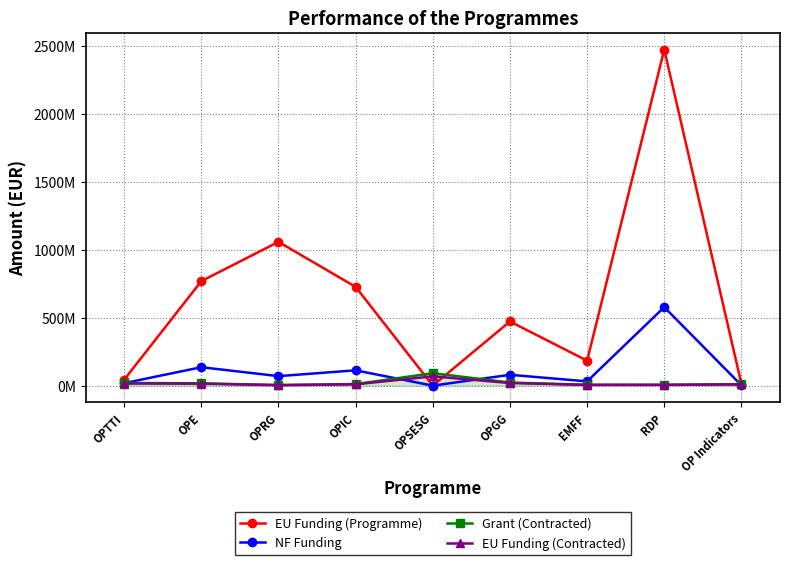

What are all the series names shown in the legend?

EU Funding (Programme), NF Funding, Grant (Contracted), EU Funding (Contracted)